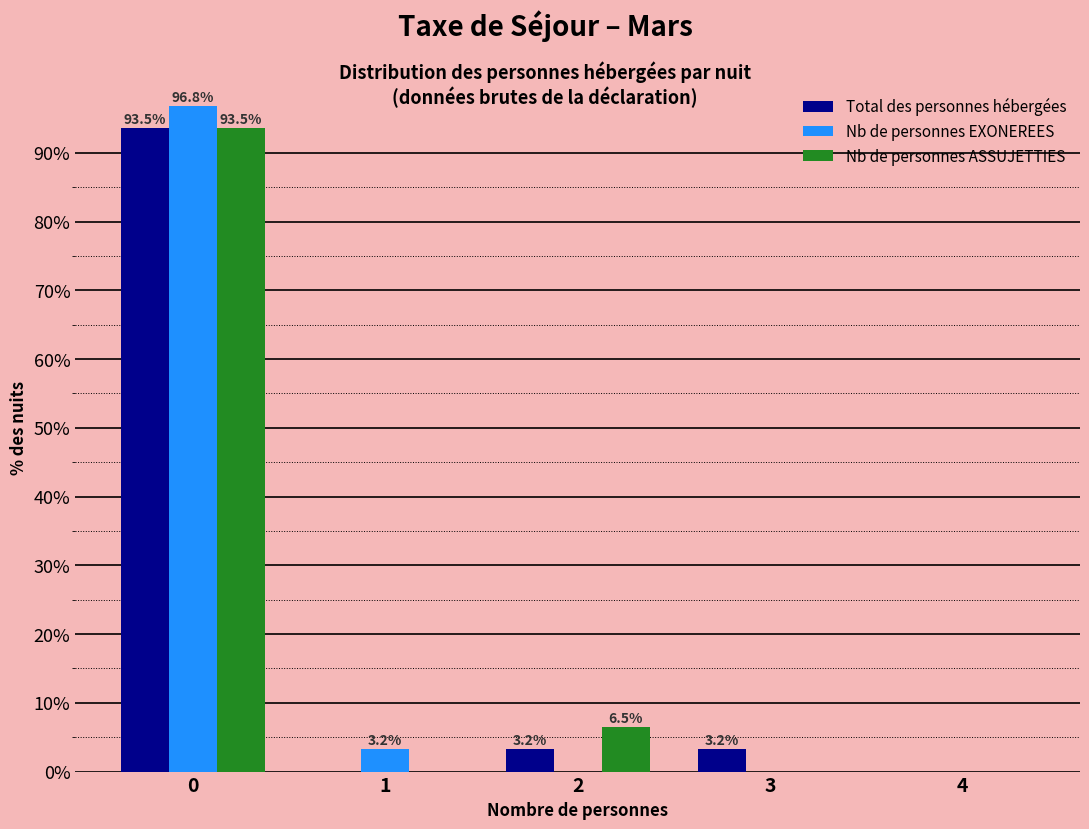

Reading left to right, transcribe all the data shown in this chart.

Total des personnes hébergées: 0=93.5	1=0.0	2=3.2	3=3.2	4=0.0
Nb de personnes EXONEREES: 0=96.8	1=3.2	2=0.0	3=0.0	4=0.0
Nb de personnes ASSUJETTIES: 0=93.5	1=0.0	2=6.5	3=0.0	4=0.0